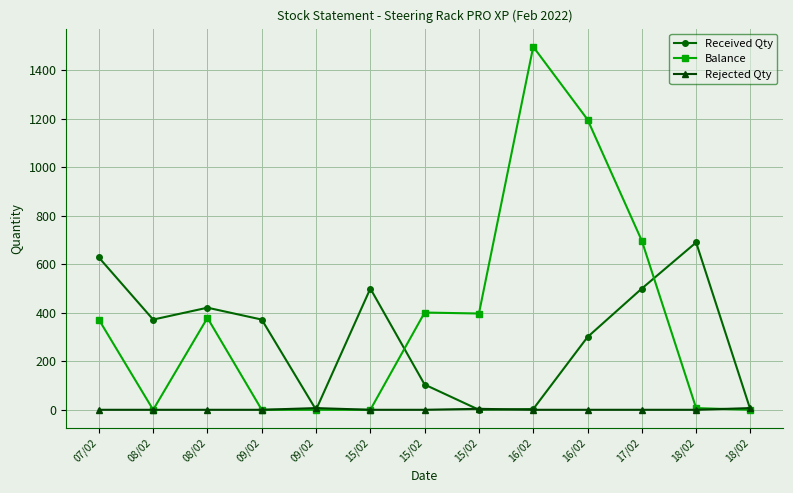

Is the value of Received Qty at 08/02 greater than the value of Rejected Qty at 15/02?

Yes